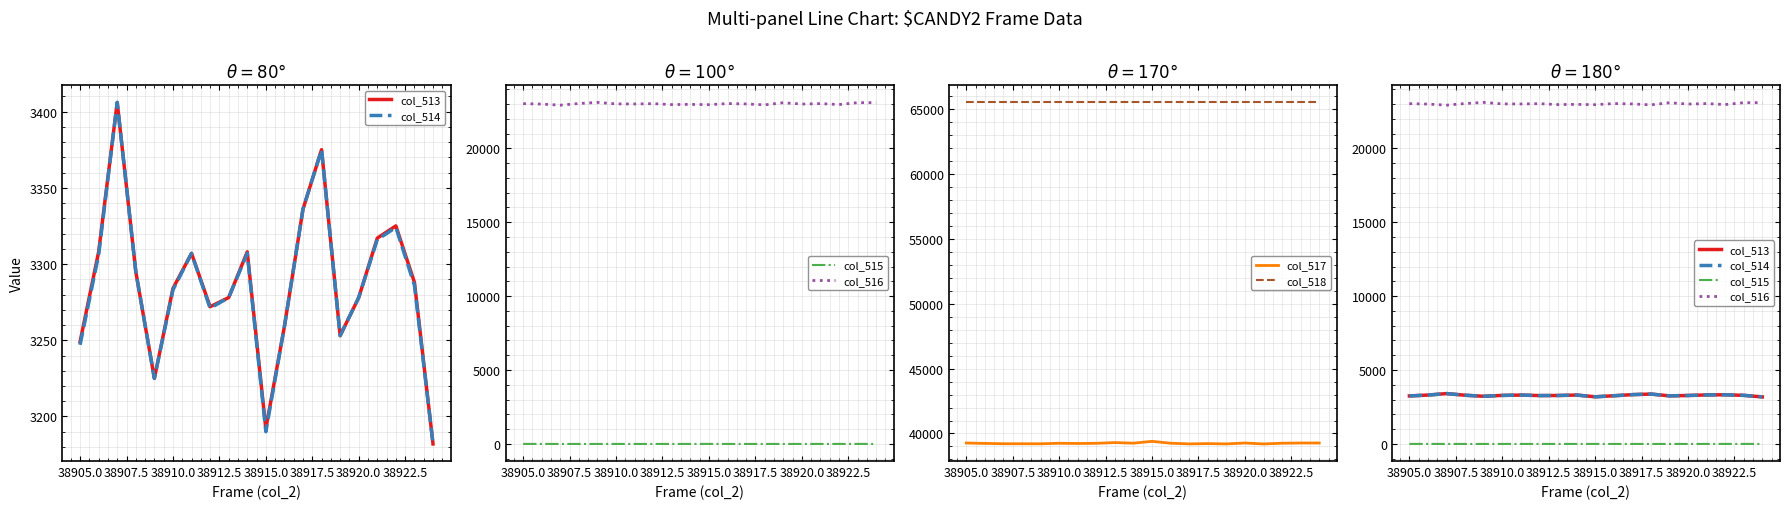

How many values in the col_517 series are below 39245?

10